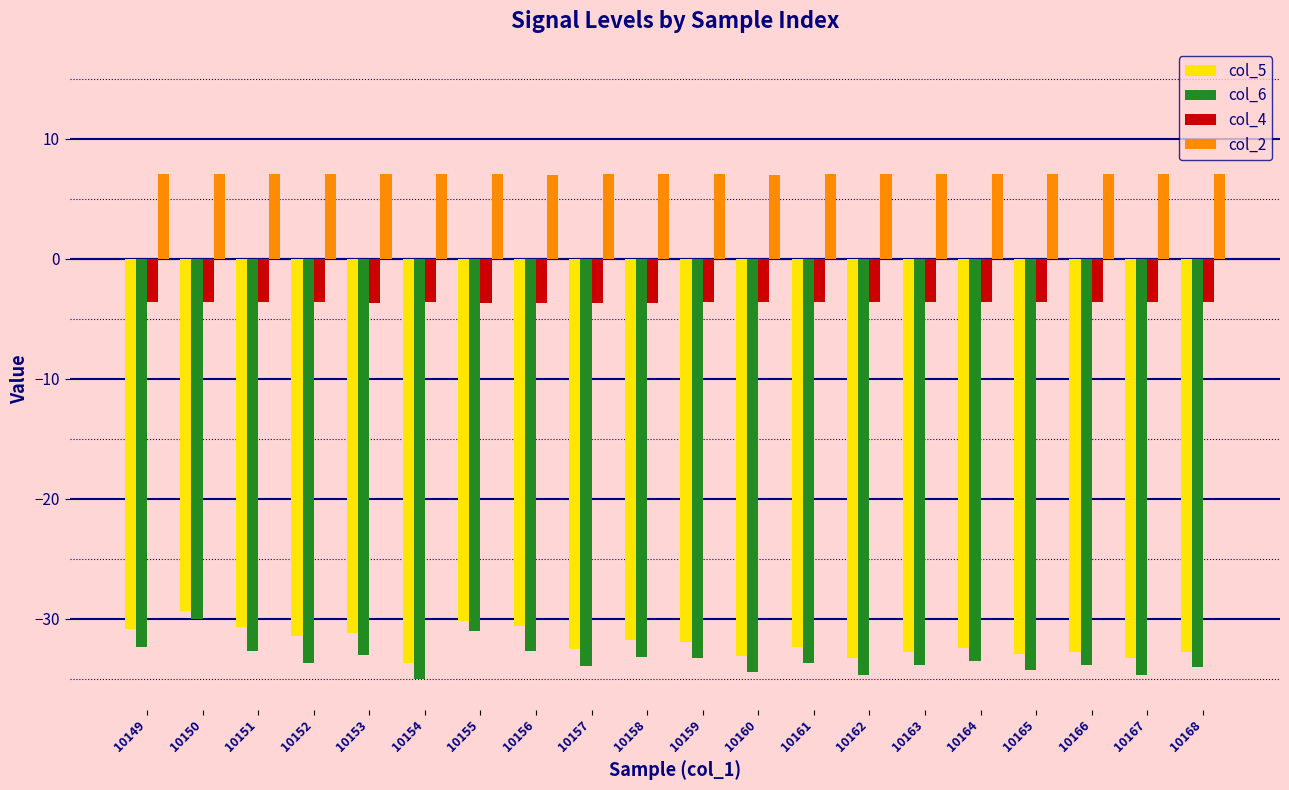

Rank the series by their maximum value, from highest to lowest.

col_2, col_4, col_5, col_6